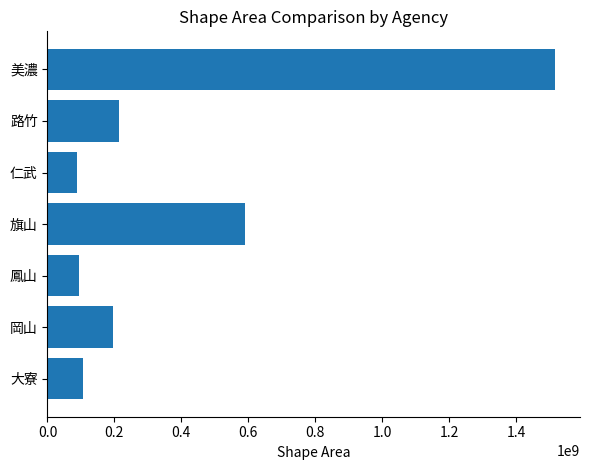

Where is the data nearest to the value 801743366?

旗山